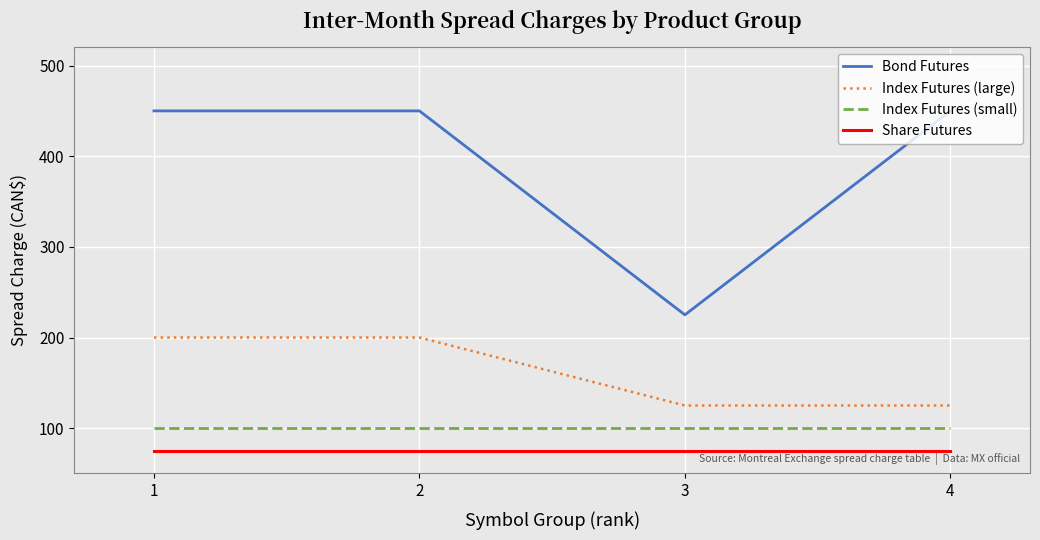

True or false: Bond Futures and Index Futures (small) intersect in this chart.

False